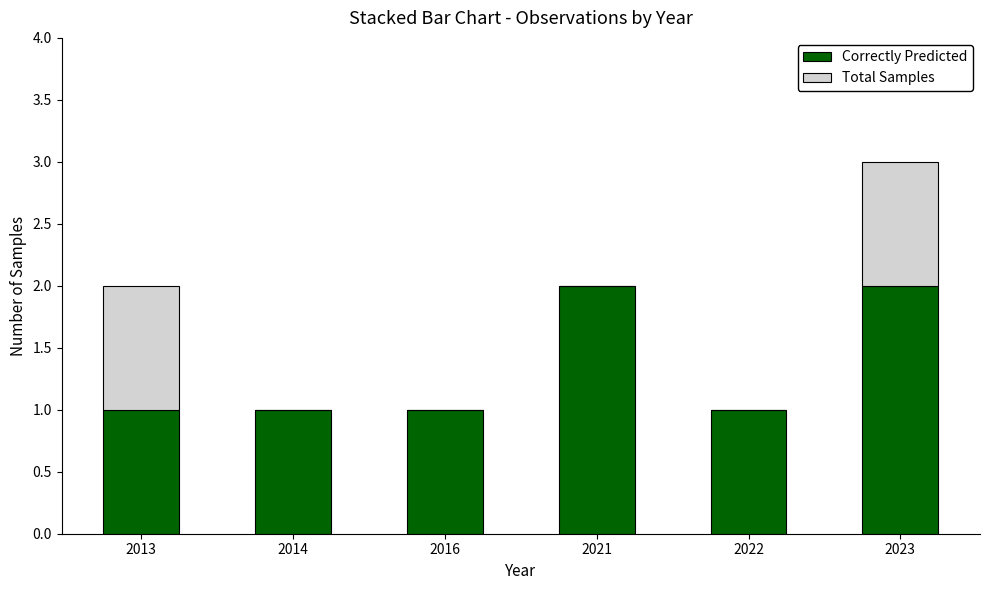

What is the sum of all Correctly Predicted values?

8